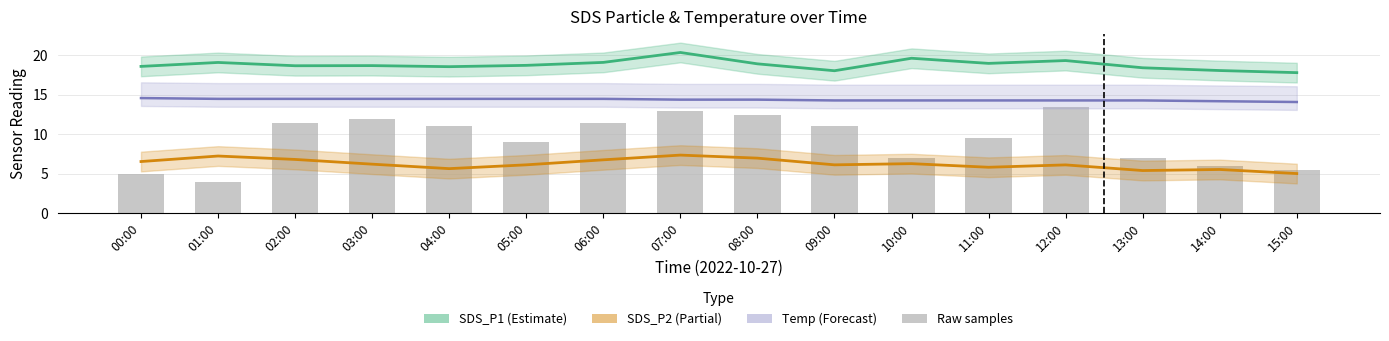

True or false: SDS_P1 (Estimate) has a value of 31.1 at 11:00.

False